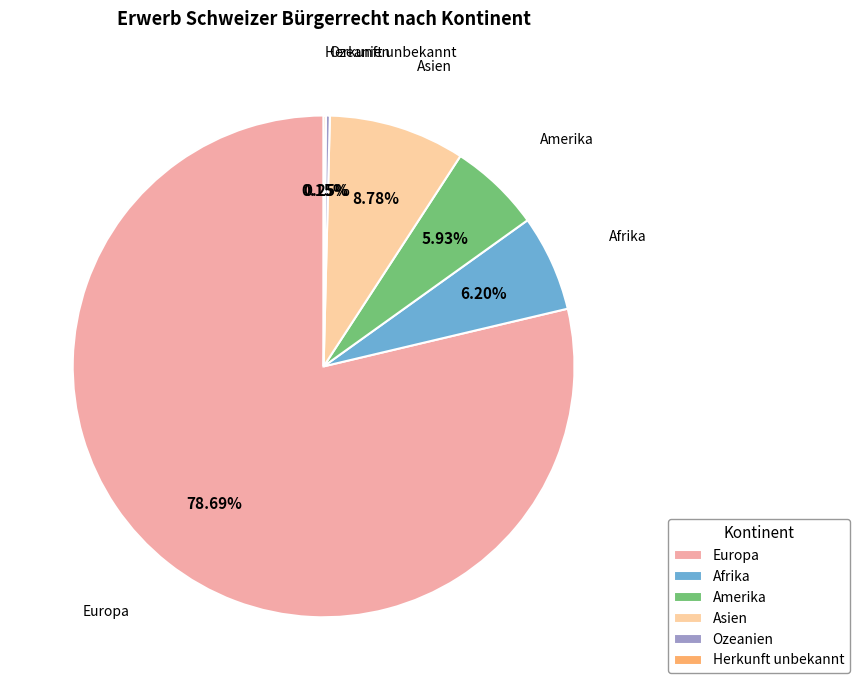

Does any single category account for the majority?

Yes